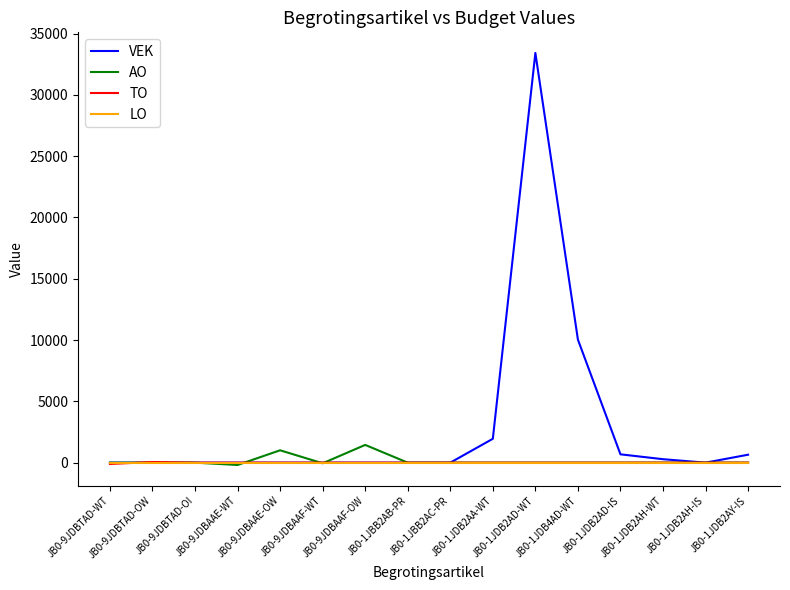

Which series has the largest range (max minus min)?

VEK